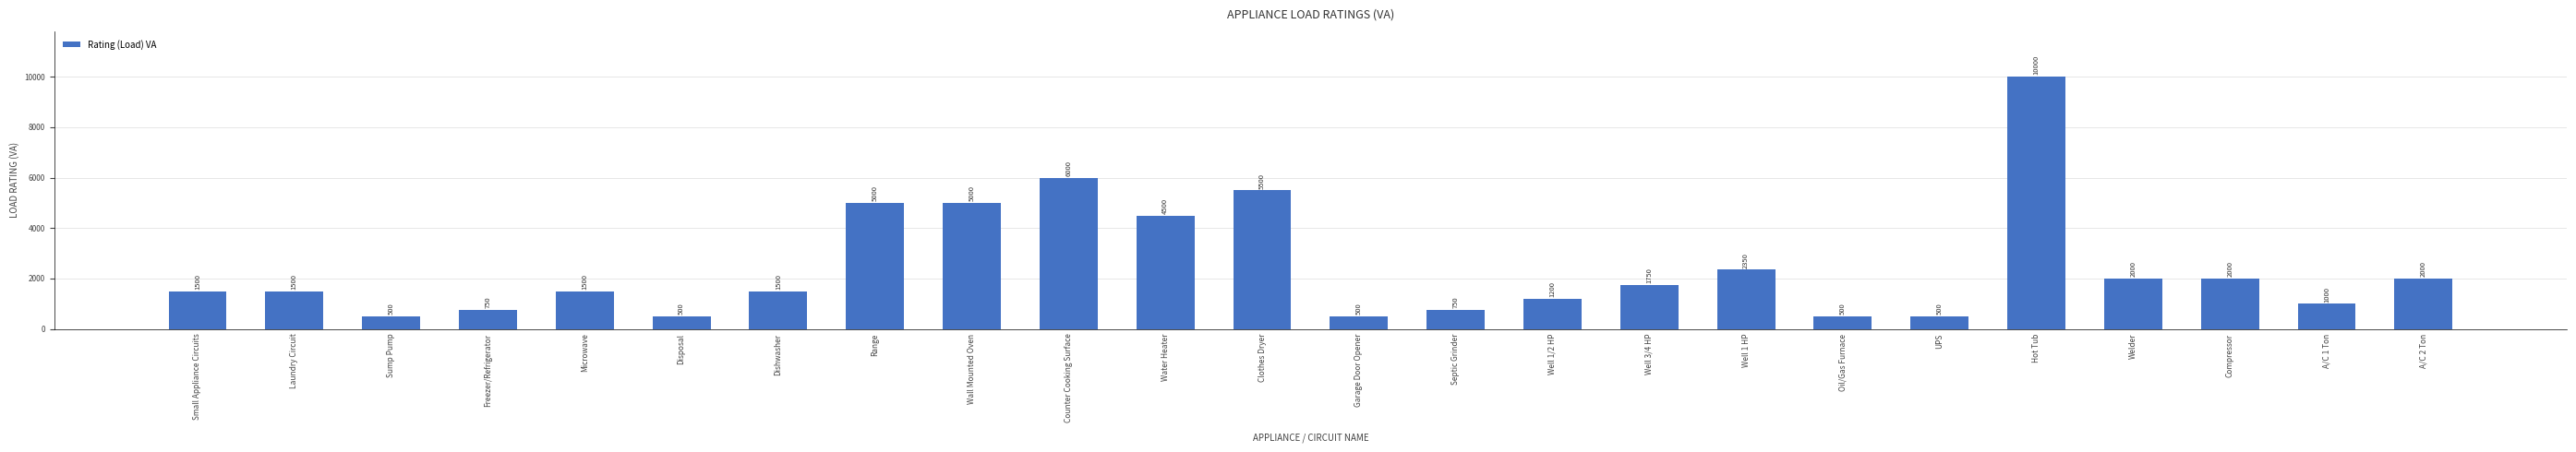

Reading left to right, extract all data points from this chart.

Small Appliance Circuits=1500	Laundry Circuit=1500	Sump Pump=500	Freezer/Refrigerator=750	Microwave=1500	Disposal=500	Dishwasher=1500	Range=5000	Wall Mounted Oven=5000	Counter Cooking Surface=6000	Water Heater=4500	Clothes Dryer=5500	Garage Door Opener=500	Septic Grinder=750	Well 1/2 HP=1200	Well 3/4 HP=1750	Well 1 HP=2350	Oil/Gas Furnace=500	UPS=500	Hot Tub=10000	Welder=2000	Compressor=2000	A/C 1 Ton=1000	A/C 2 Ton=2000